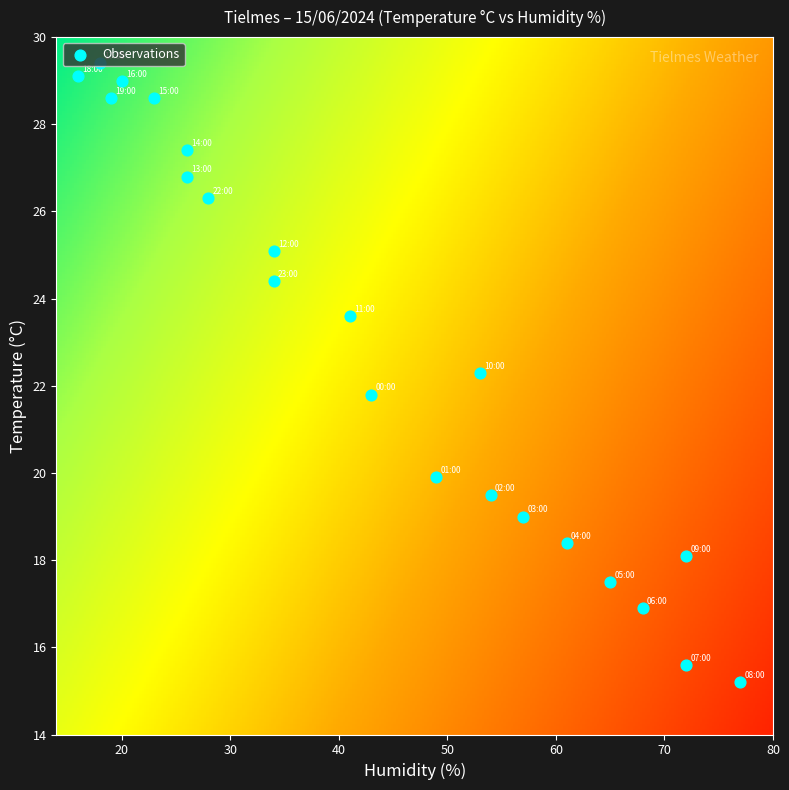

Which category has the highest value across all series?

17:00